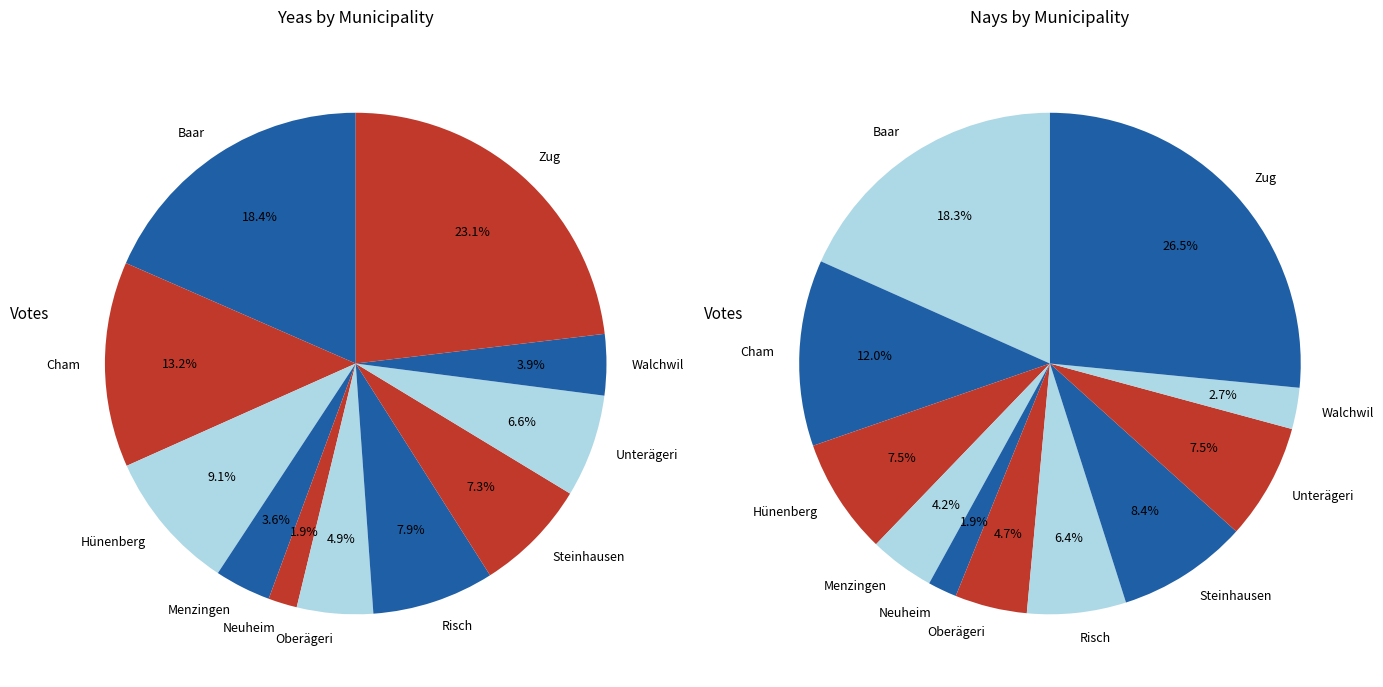

Which category has the biggest portion of the pie?

Zug